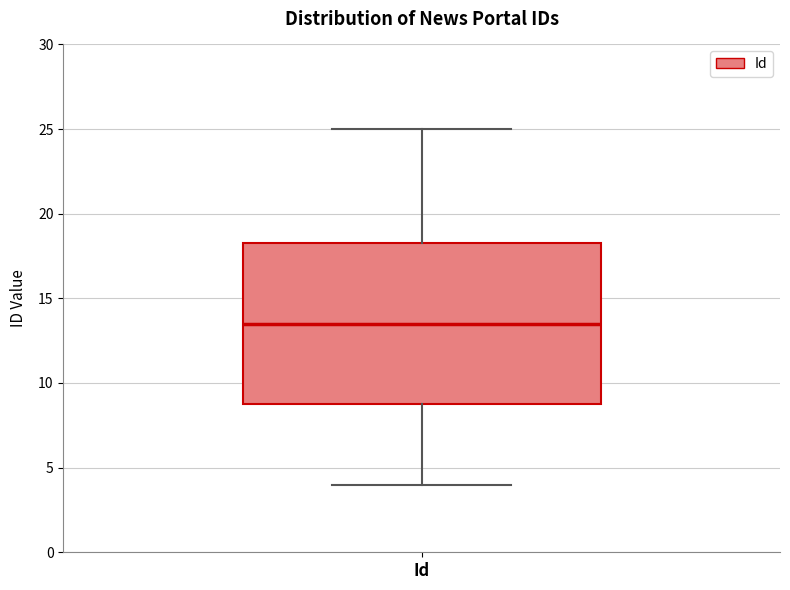

Read this box plot against the y-axis: the position of the median line, the range covered by the box, and the ends of both whiskers. The values are not printed on the chart, so give them approximately, as read against the axis.

median 13.5, box 9.0 to 18.5, whiskers 4.0 to 25.0